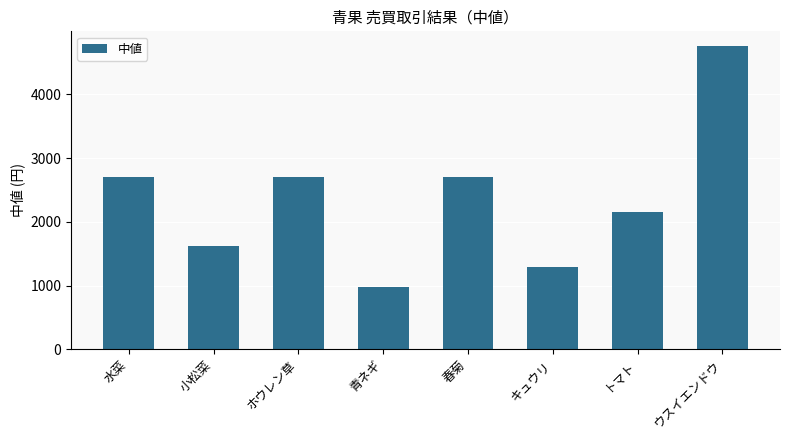

How many bars are there in total?

8